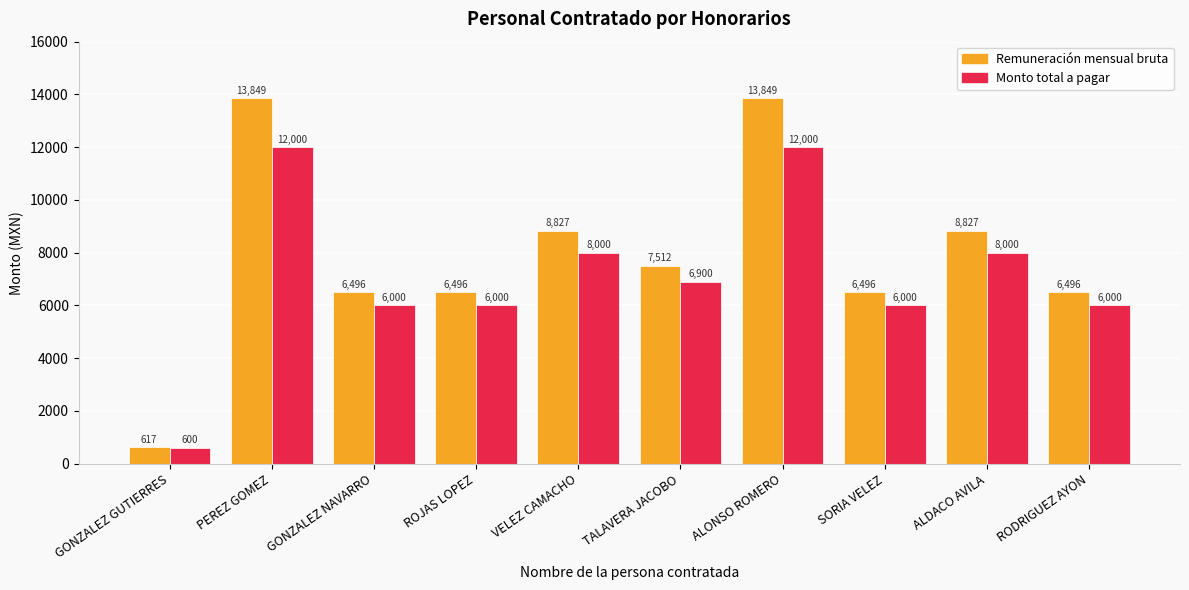

What is the label of the 1st bar from the right?

RODRIGUEZ AYON